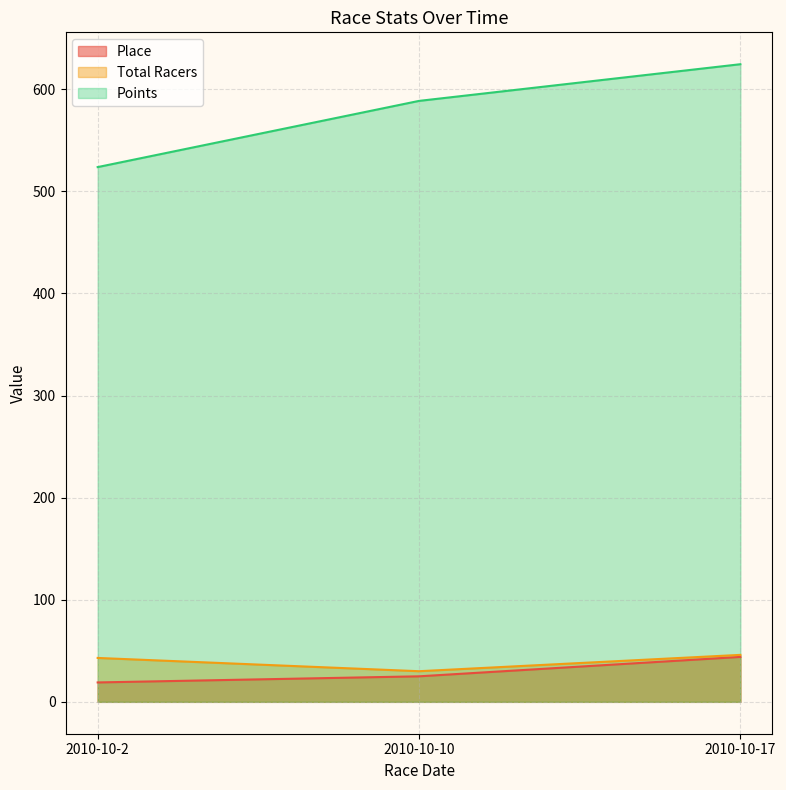

List the series in order of their peak value, highest first.

Points, Total Racers, Place